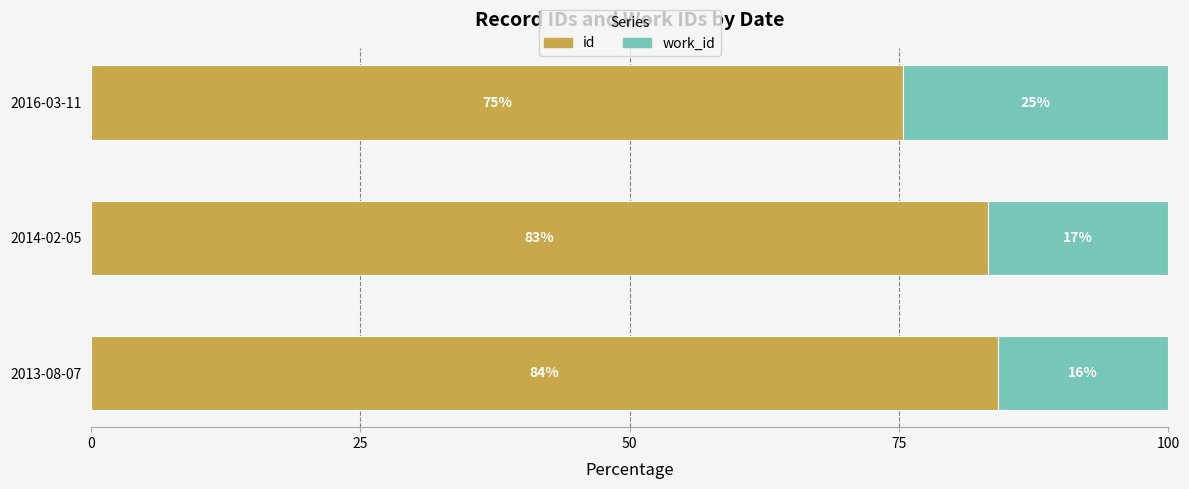

List the labels in order of id value, smallest first.

2016-03-11, 2014-02-05, 2013-08-07